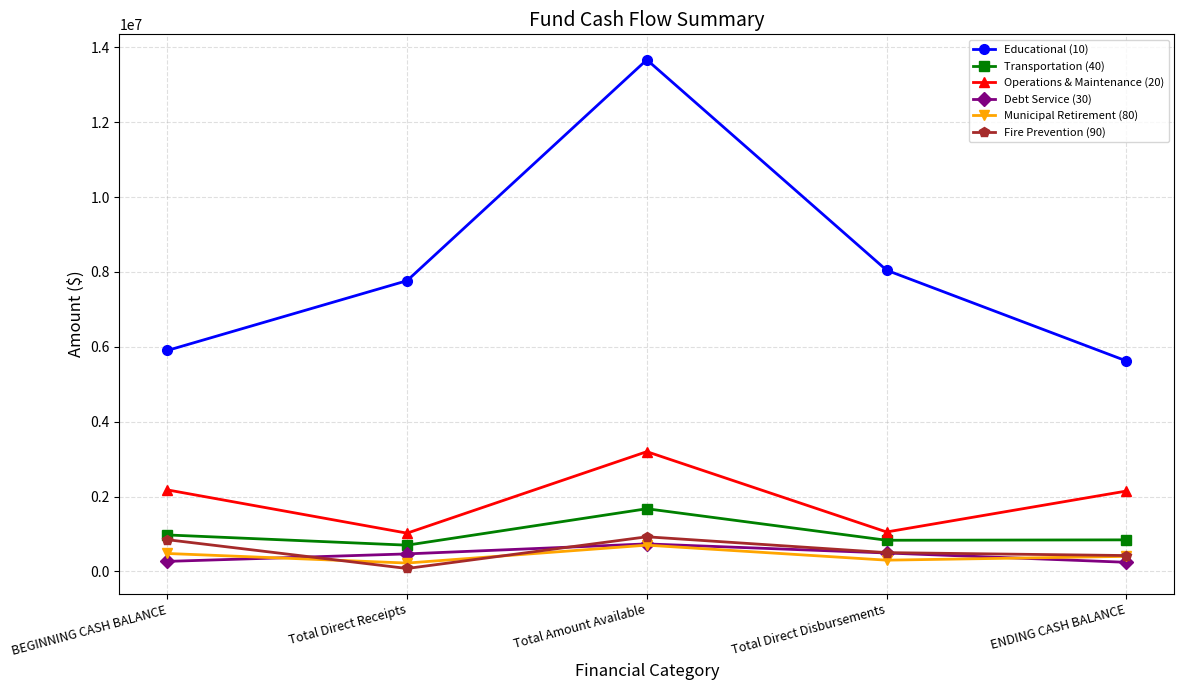

True or false: Educational (10) and Fire Prevention (90) intersect in this chart.

False